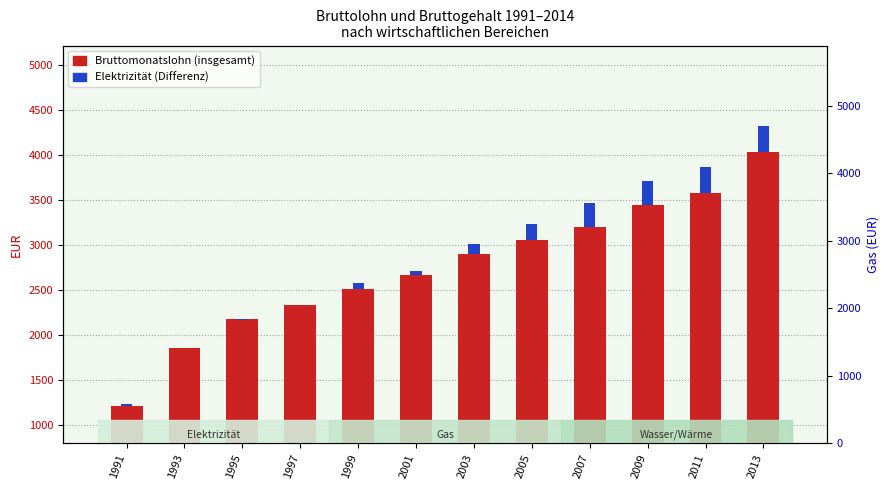

What is the difference between the highest and lowest values at 1997?

2335